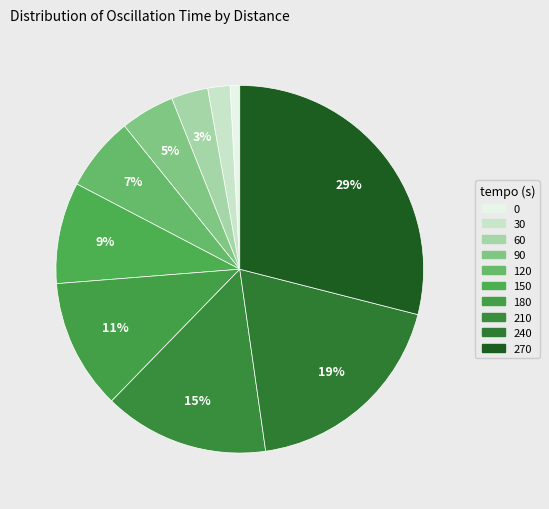

Count the number of slices in the pie.

10